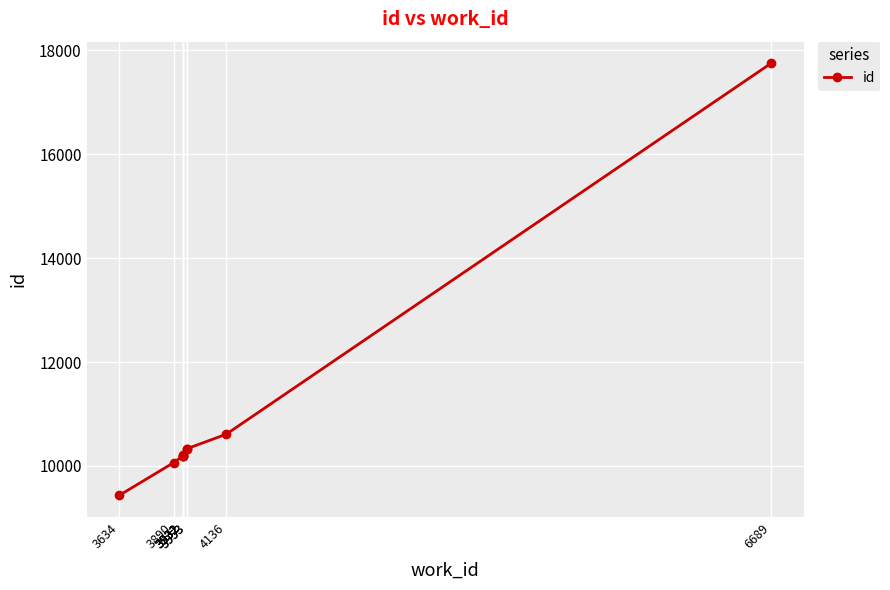

Reading right to left, what are all the values shown in this chart?

6689=17752	4136=10612	3953=10334	3953=10331	3932=10204	3932=10200	3932=10199	3931=10190	3890=10066	3634=9433